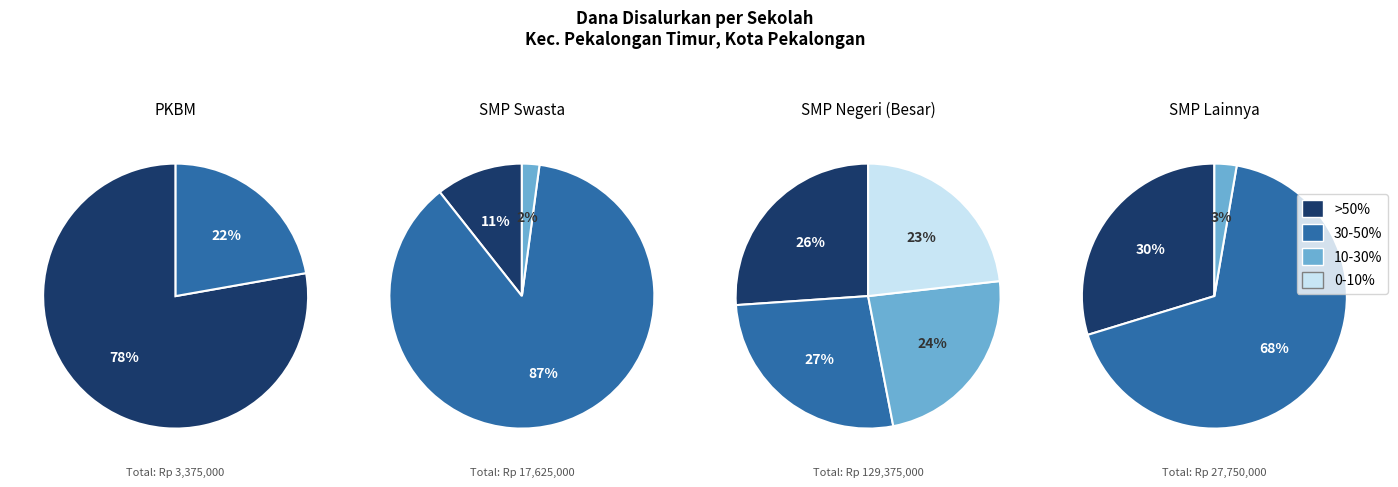

To the nearest percent, what is the average slice percentage?

8%